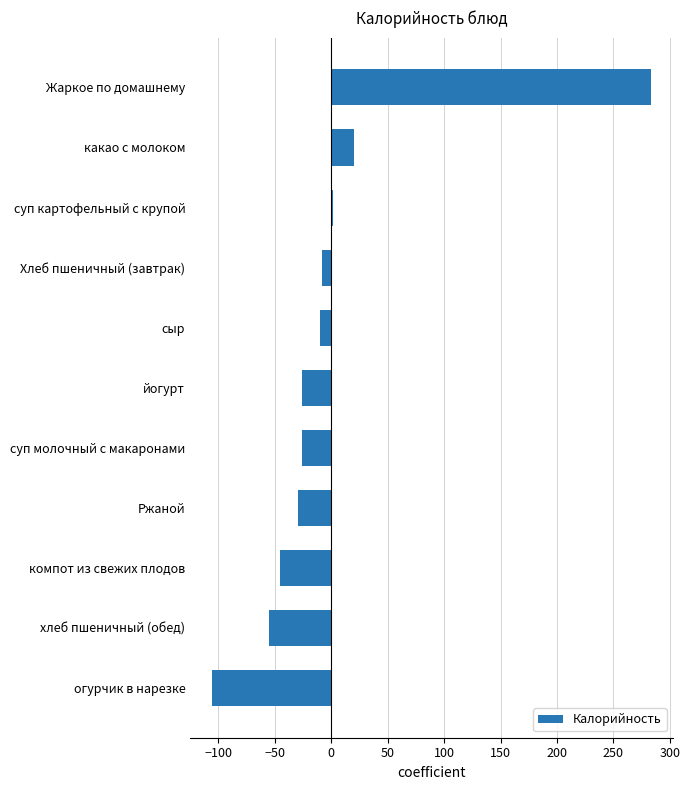

What is the maximum value shown in the chart?

283.5